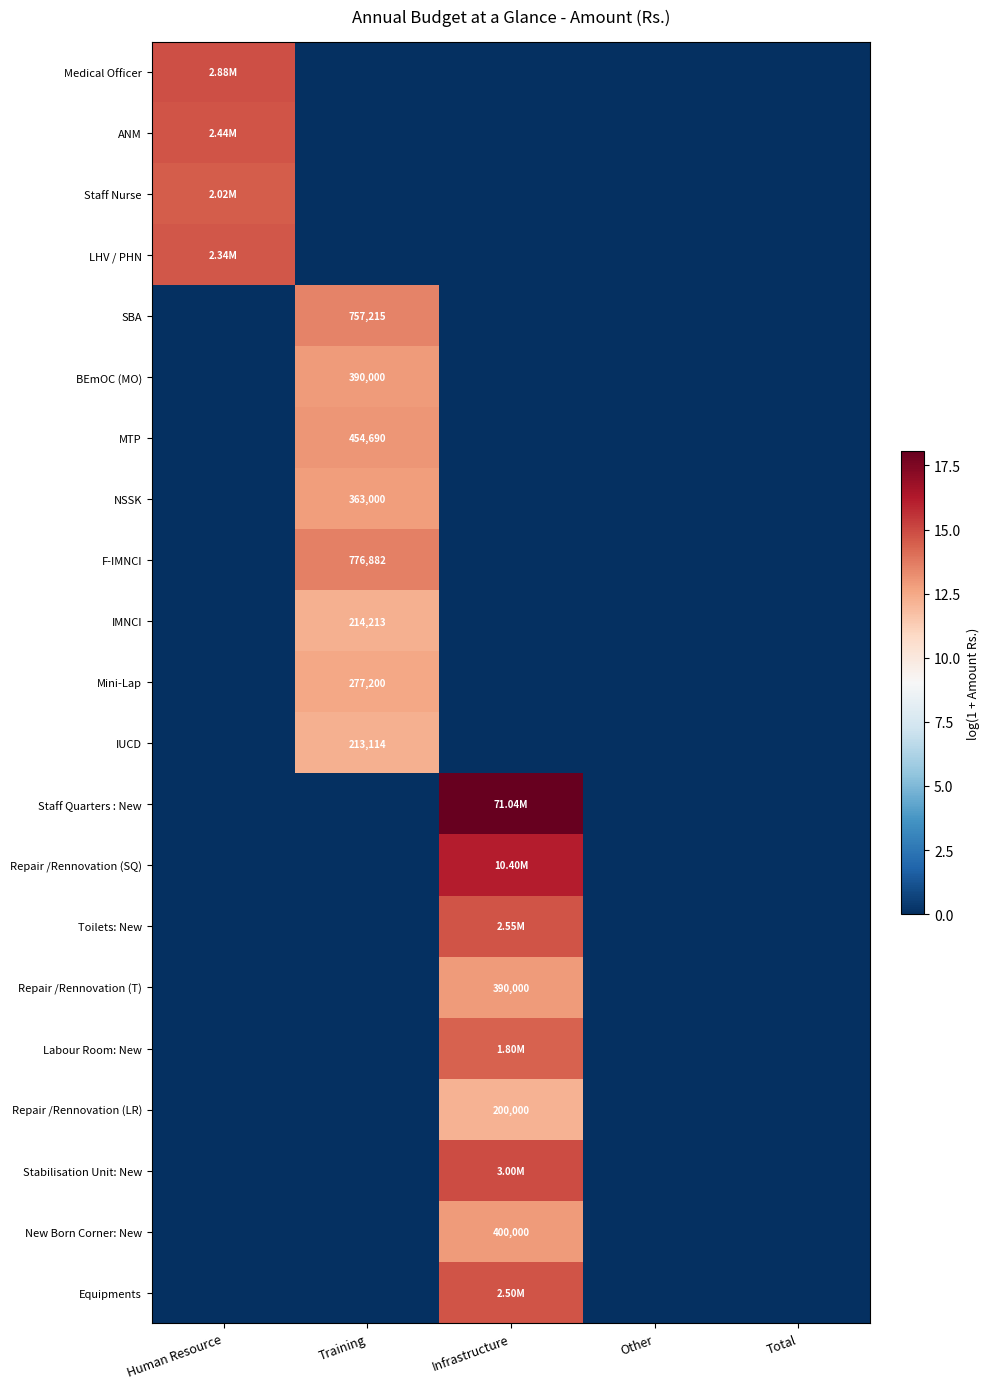

Is the value of Labour Room: New at Human Resource greater than the value of Mini-Lap at Total?

No